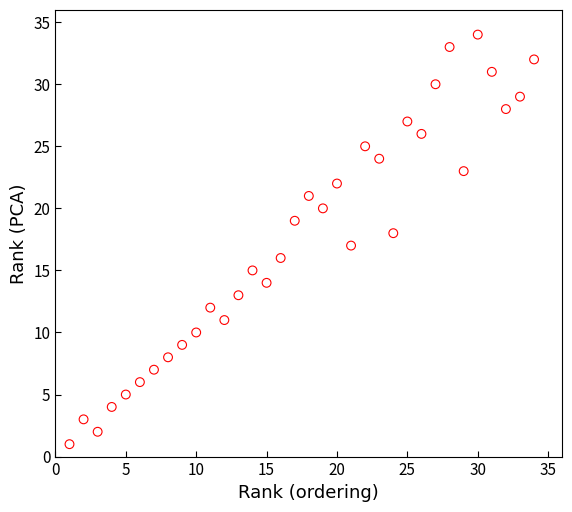

What is the range of X values (max minus min)?

33